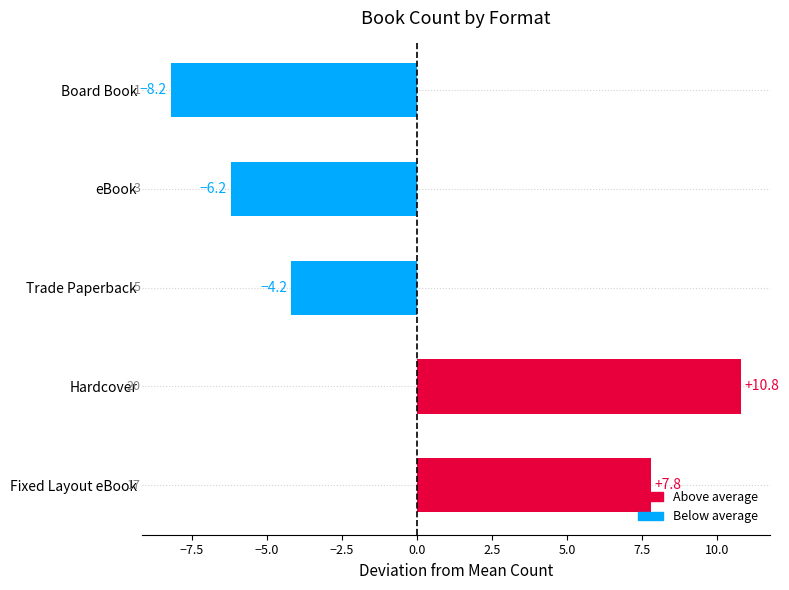

What is the difference between the maximum and minimum values?

19.0